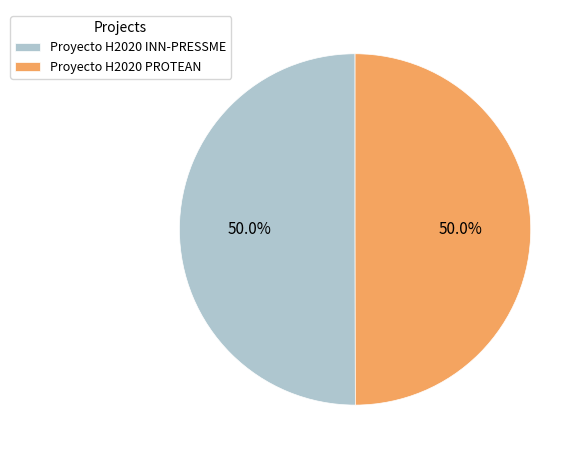

To the nearest percent, what percentage of the pie is Proyecto H2020 PROTEAN?

50%